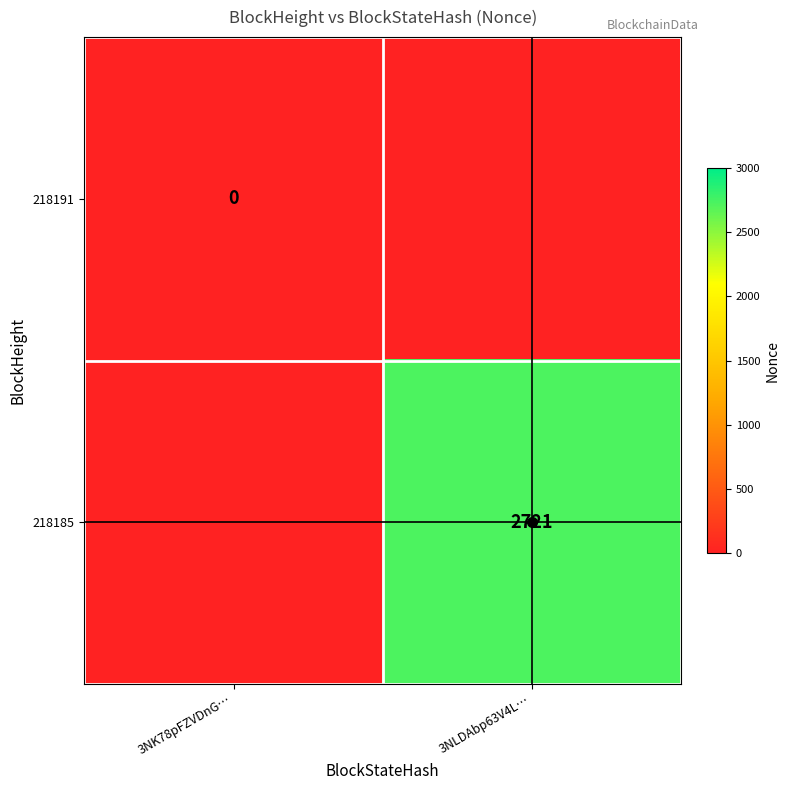

True or false: 218185 has a value of 2721 at 3NLDAbp63V4L….

True